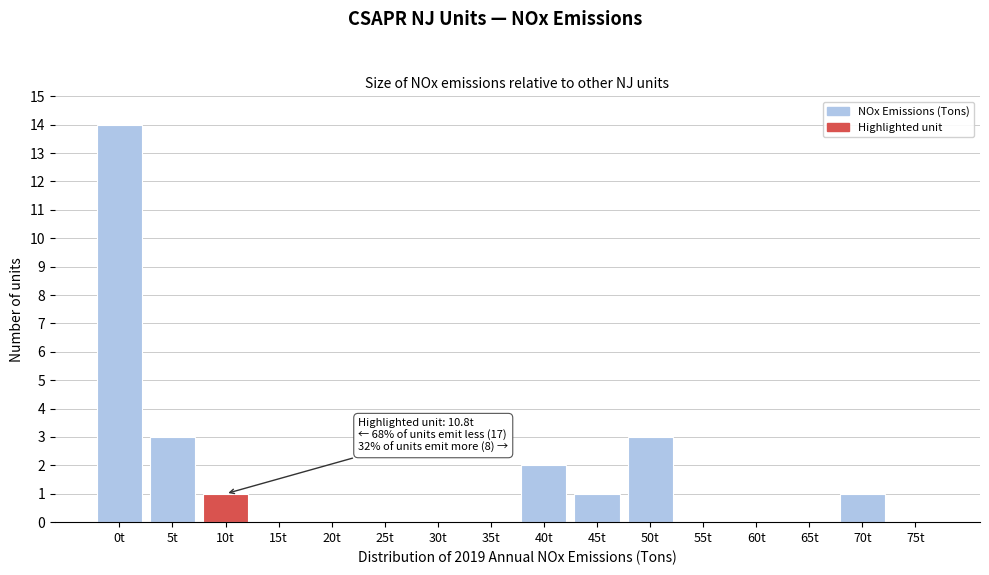

Reading right to left, extract all data points from this chart.

75t=0	70t=1	65t=0	60t=0	55t=0	50t=3	45t=1	40t=2	35t=0	30t=0	25t=0	20t=0	15t=0	10t=1	5t=3	0t=14